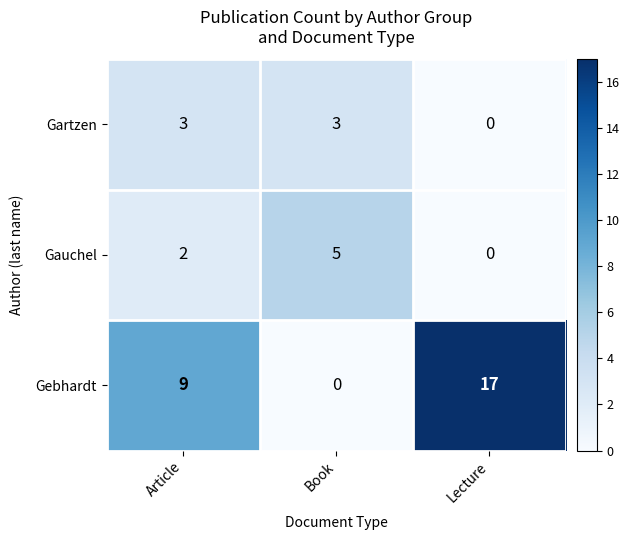

What is the average value of the Gebhardt series?

9